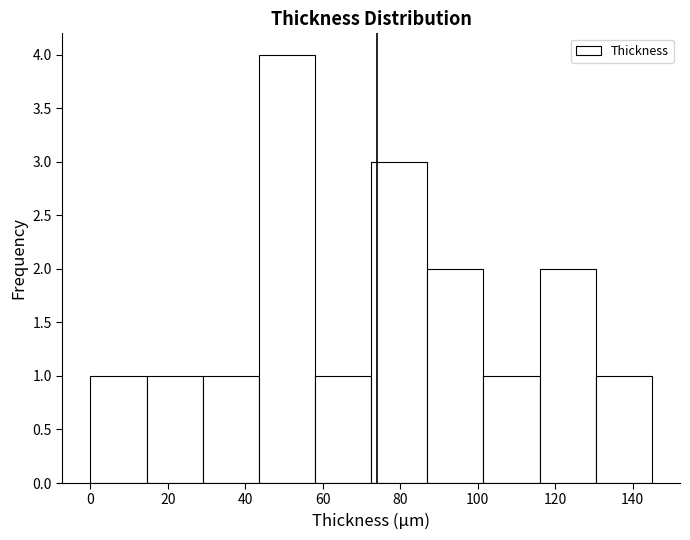

Reading left to right, list every bar in this chart as the range it spans on the x-axis followed by its height. Neither the bar edges nor the heights are printed on the chart, so give them approximately, as read against the axes.

0.0 to 14.5: 1
14.5 to 29.0: 1
29.0 to 43.5: 1
43.5 to 58.0: 4
58.0 to 72.5: 1
72.5 to 87.0: 3
87.0 to 101.5: 2
101.5 to 116.0: 1
116.0 to 130.5: 2
130.5 to 145.0: 1